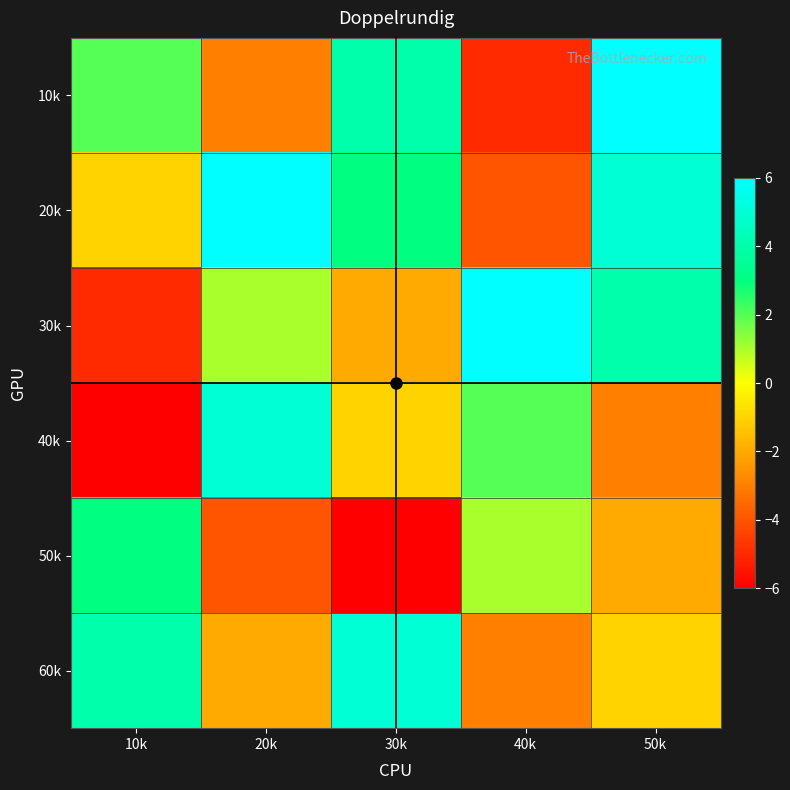

Reading left to right, list all the values displayed in this chart.

10k: 10k=2	20k=-3	30k=4	40k=-5	50k=6
20k: 10k=-1	20k=6	30k=3	40k=-4	50k=5
30k: 10k=-5	20k=1	30k=-2	40k=6	50k=4
40k: 10k=-6	20k=5	30k=-1	40k=2	50k=-3
50k: 10k=3	20k=-4	30k=-6	40k=1	50k=-2
60k: 10k=4	20k=-2	30k=5	40k=-3	50k=-1